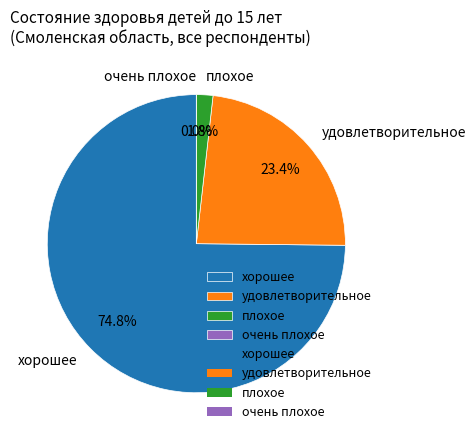

Count the number of slices in the pie.

4